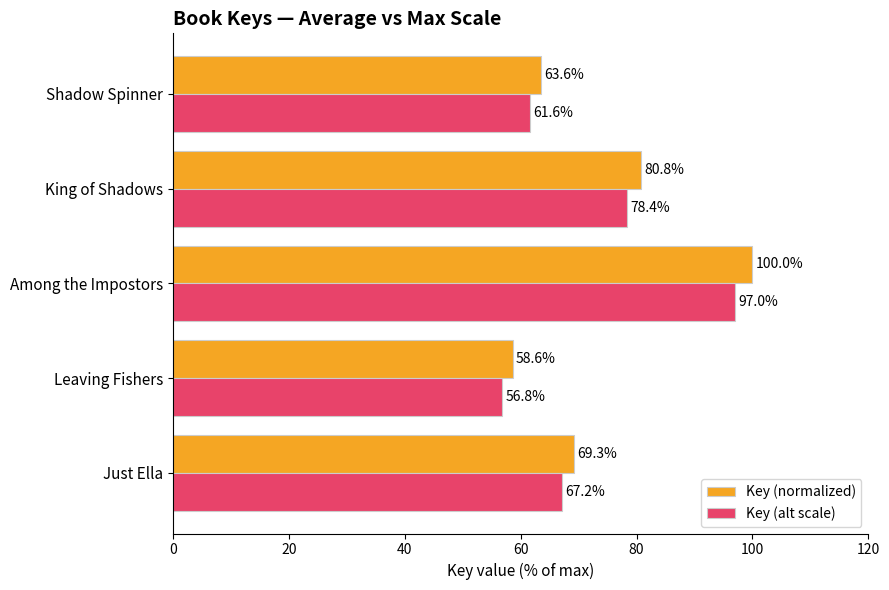

What is the average value of the Key (alt scale) series?

72.2